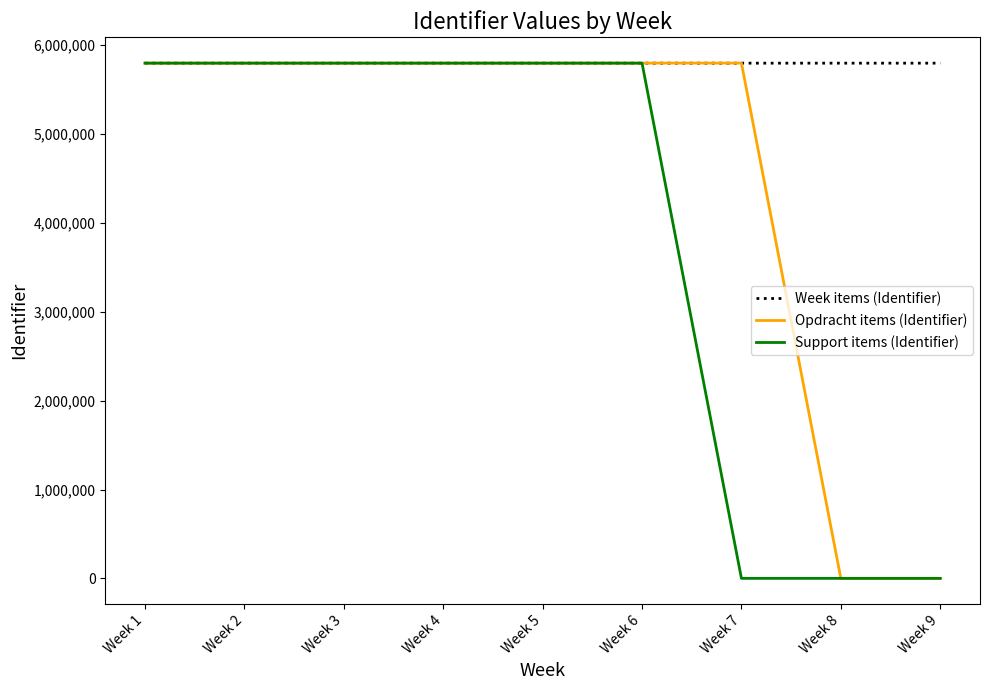

Which series has the widest spread of values?

Opdracht items (Identifier)